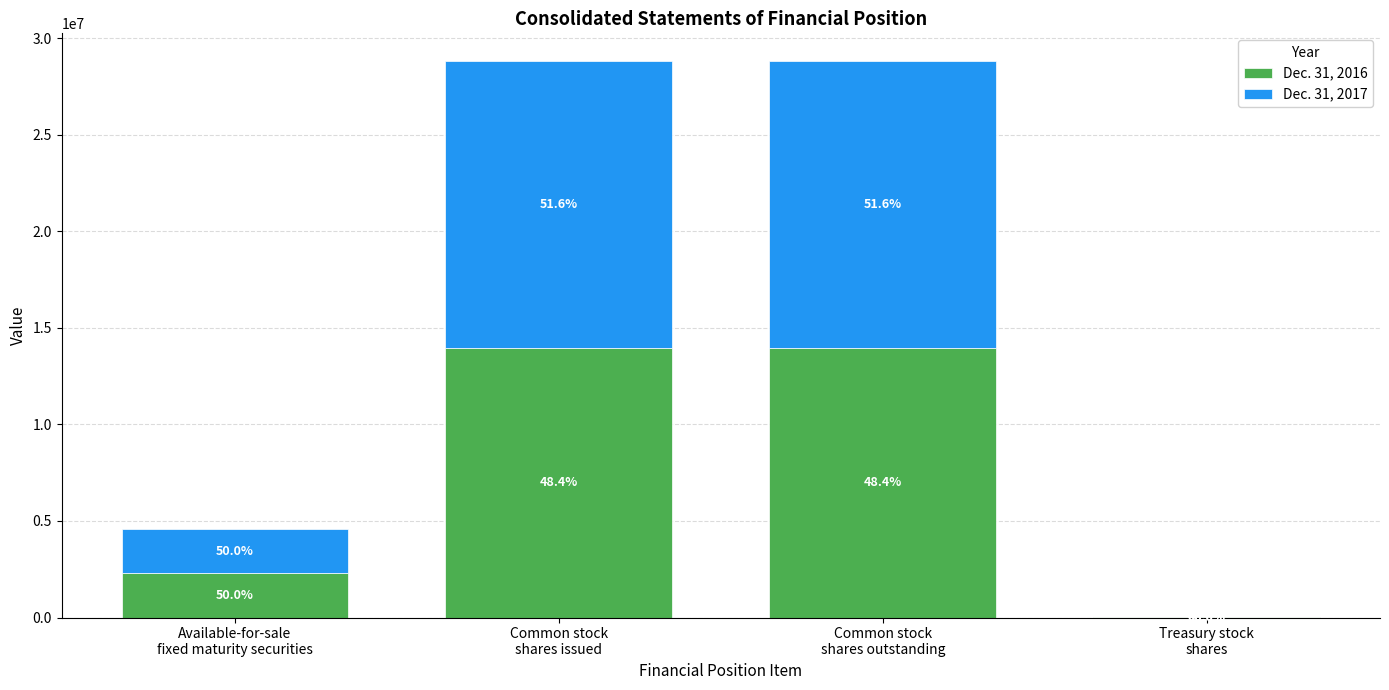

Rank the series by their maximum value, from lowest to highest.

Dec. 31, 2016, Dec. 31, 2017